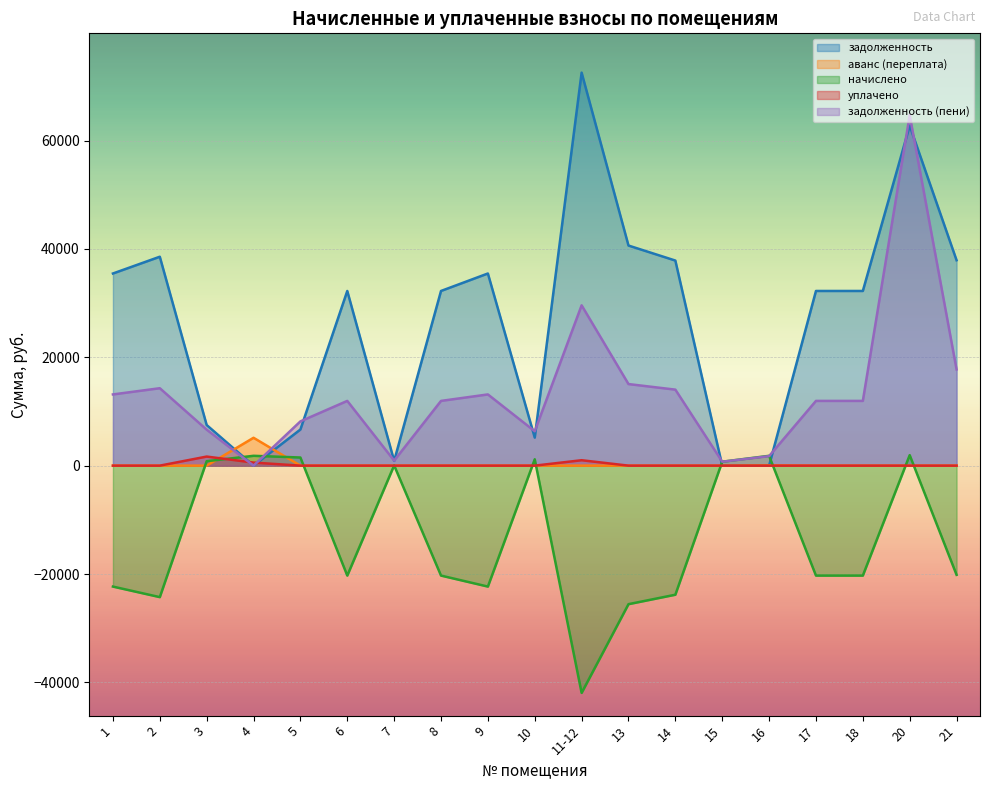

What is the spread (max minus min) of values at 3?

7496.2